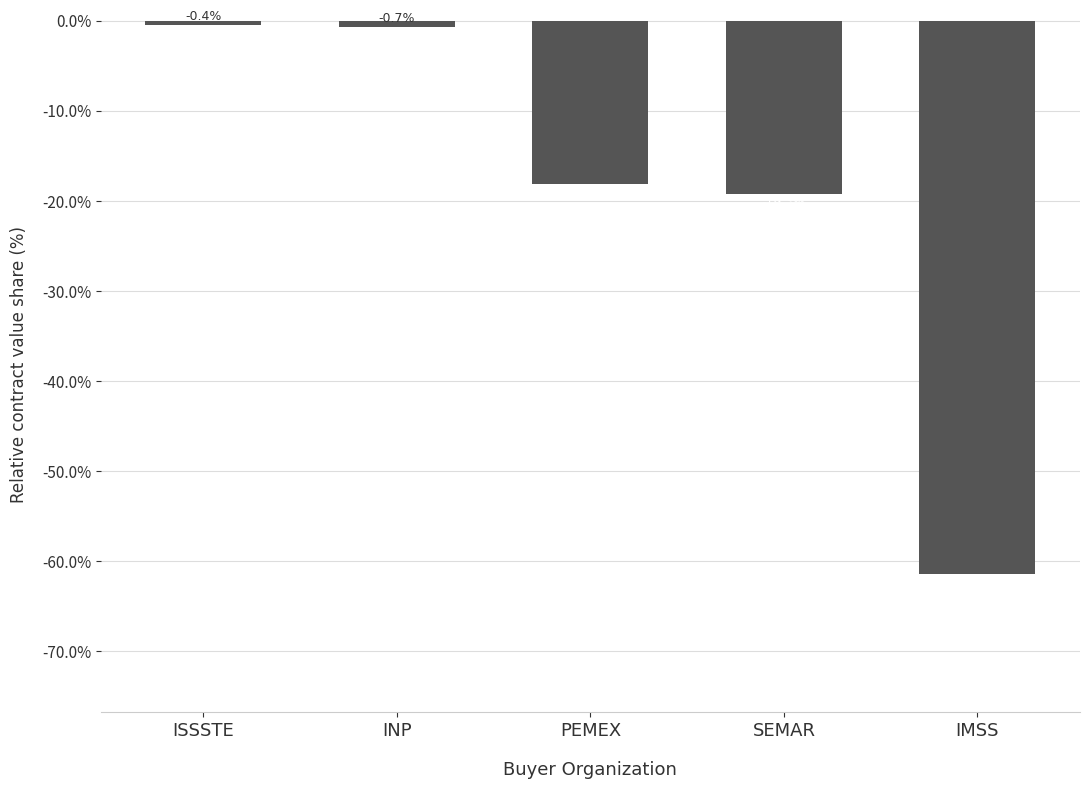

List the labels in order of value, largest first.

ISSSTE, INP, PEMEX, SEMAR, IMSS